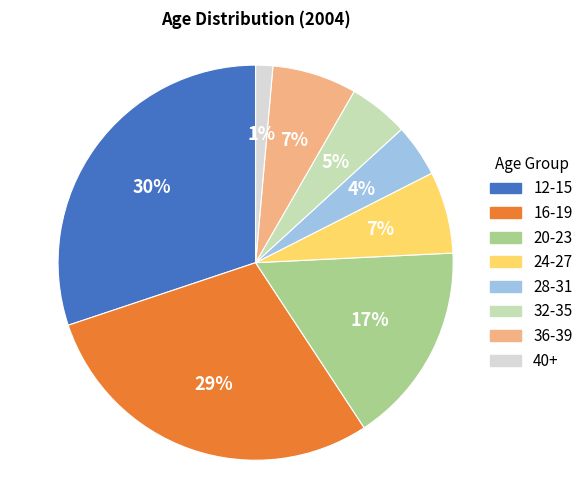

Is there a majority slice in this chart?

No